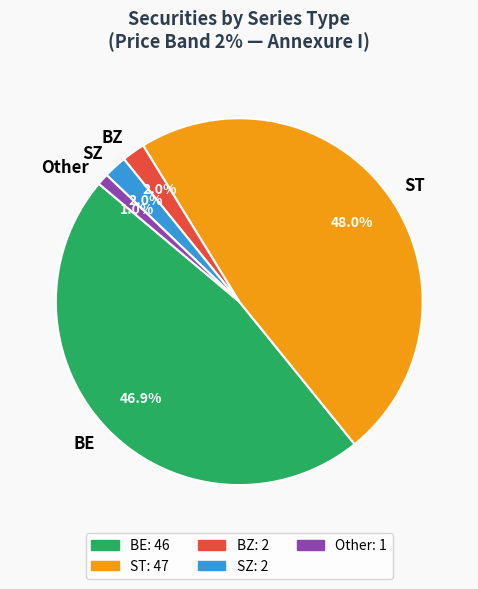

Is BE the majority of the pie?

No